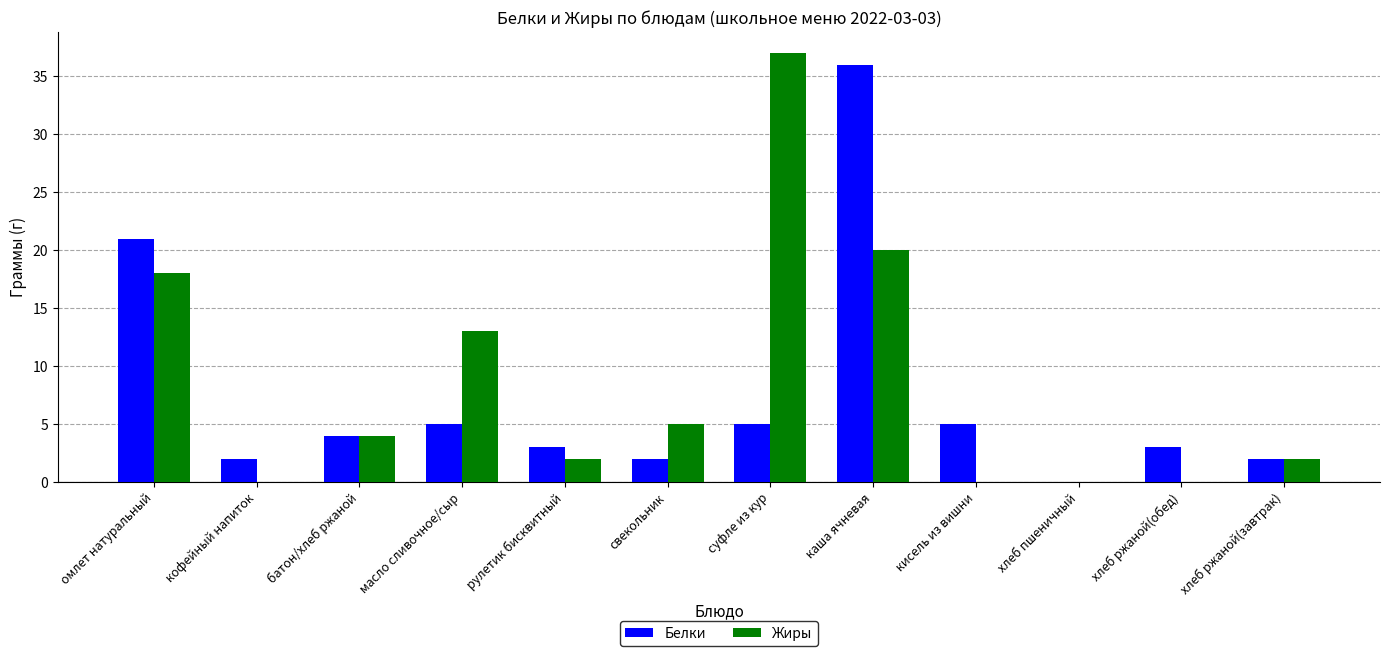

The Жиры series shows 20 at каша ячневая. True or false?

True